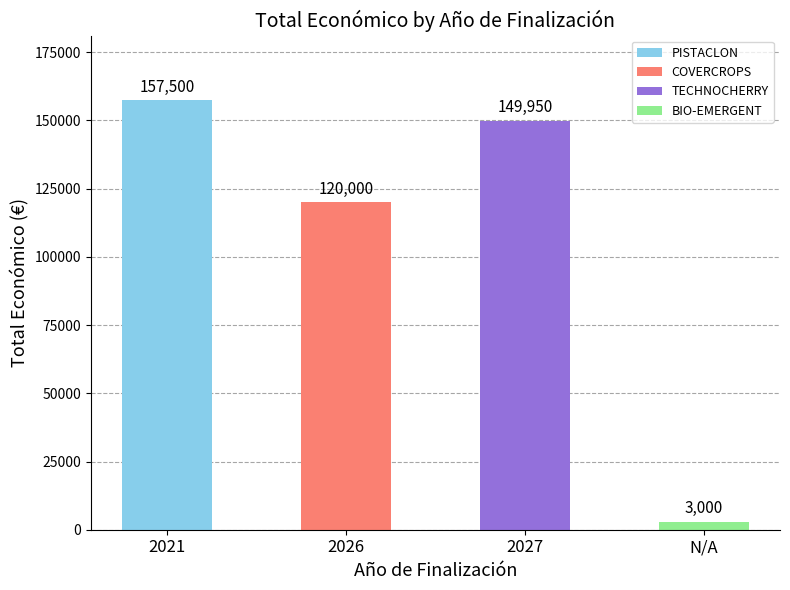

Does the chart contain stacked bars?

No